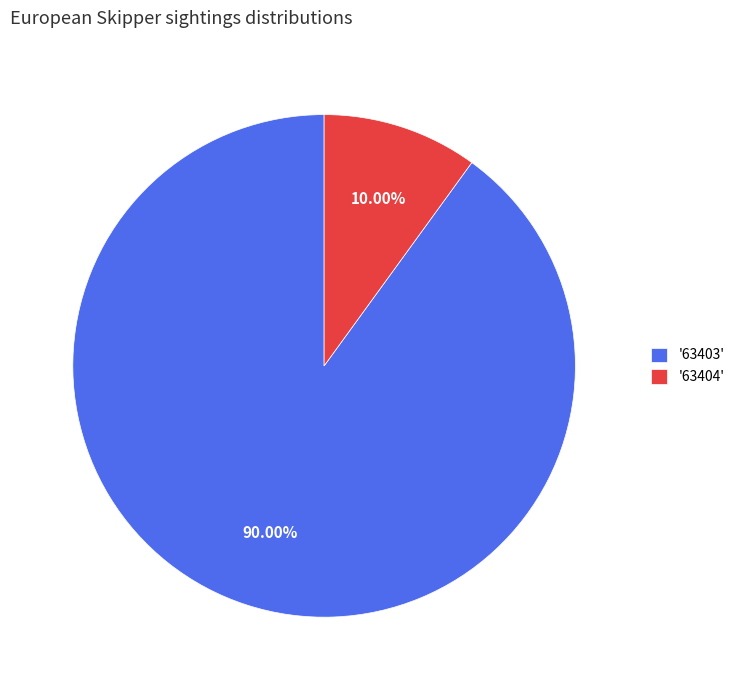

What is the ratio of the value at '63403' to the value at '63404'?

9.0